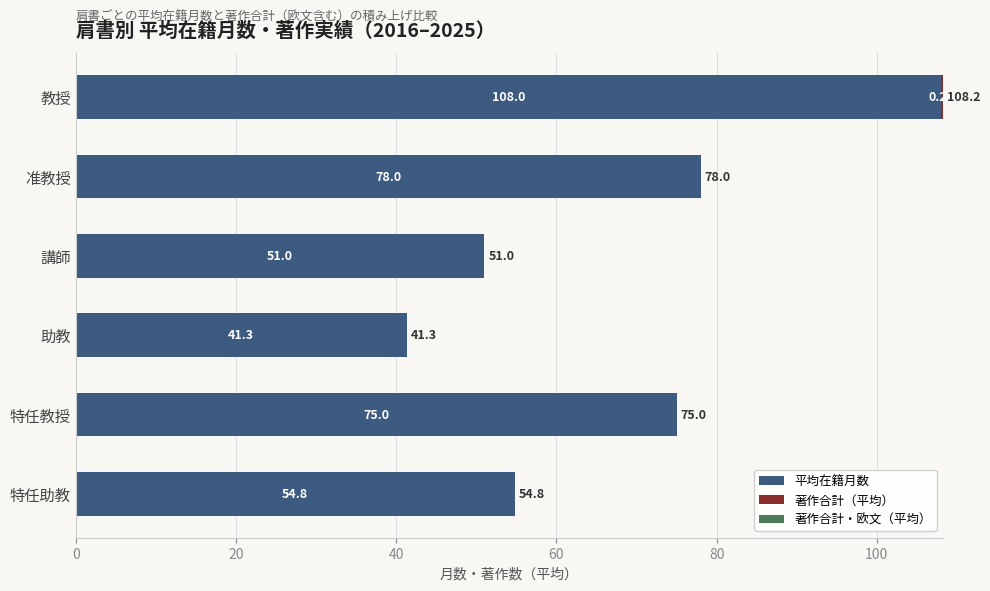

At which category is the sum across all series the highest?

教授